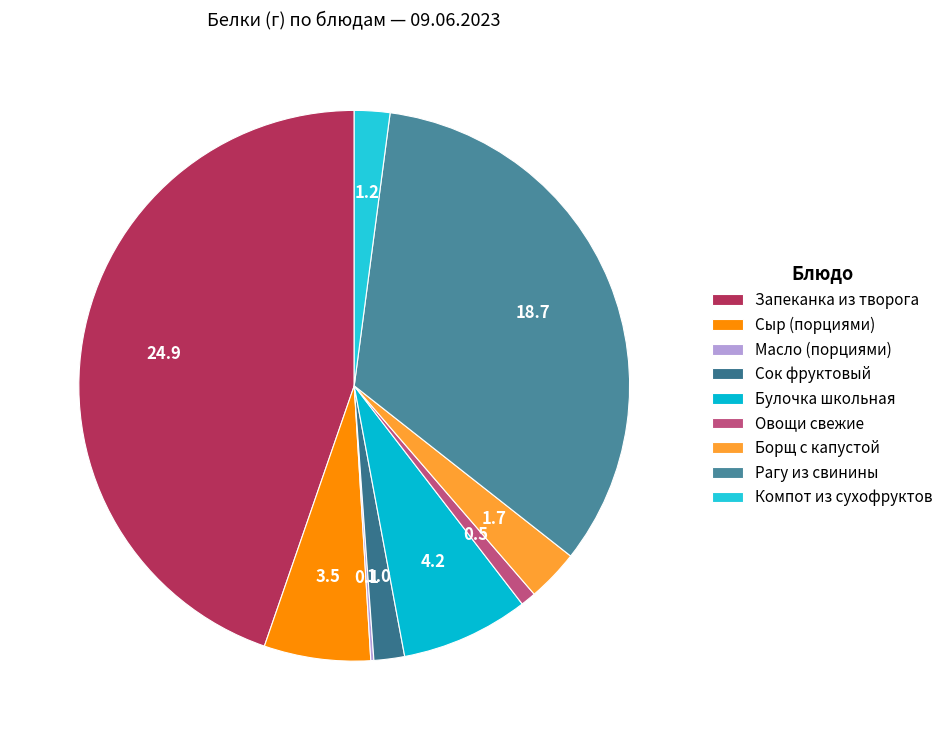

To the nearest percent, what percentage of the pie is Булочка школьная?

8%